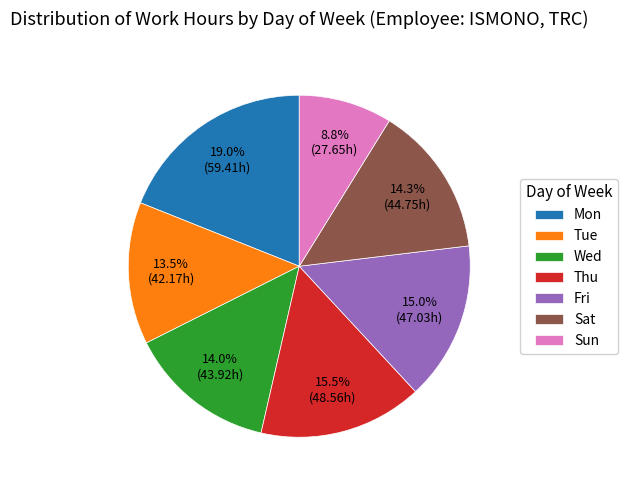

What percentage do Fri and Wed together represent?

29.0%